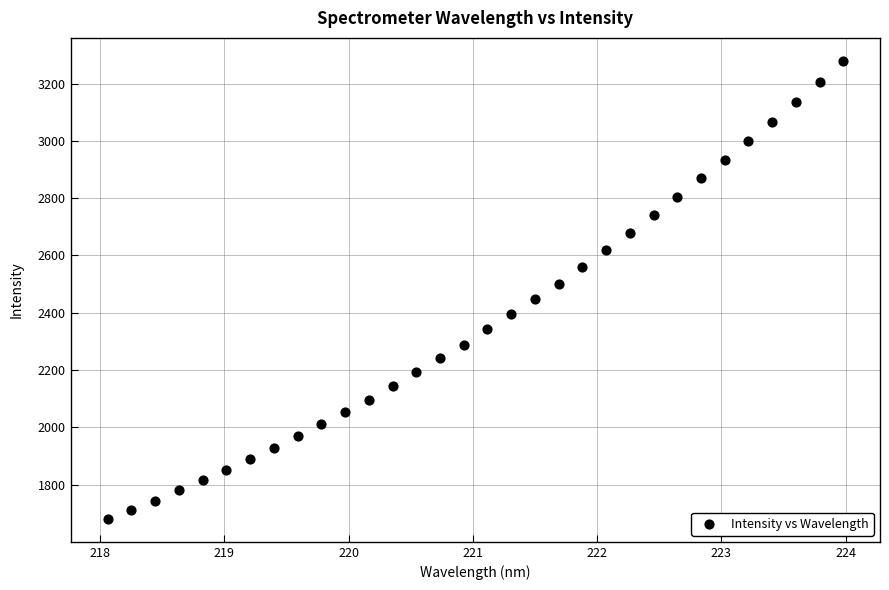

What is the range of Y values (max minus min)?

1598.9